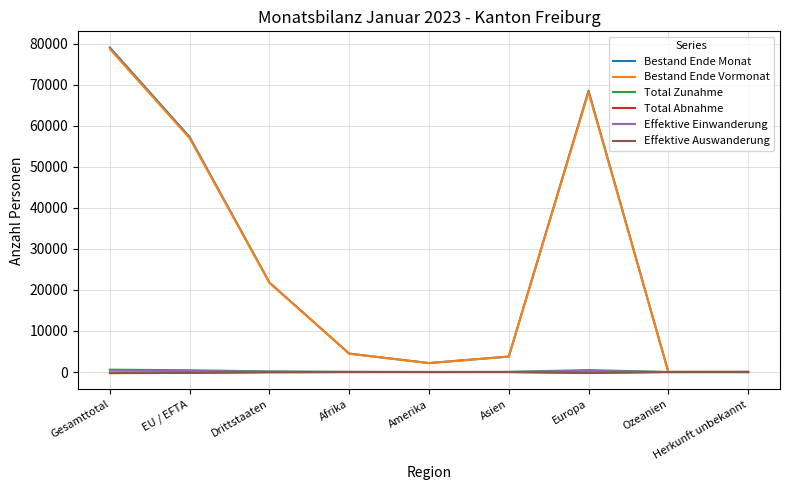

At which category is the sum across all series the highest?

Gesamttotal